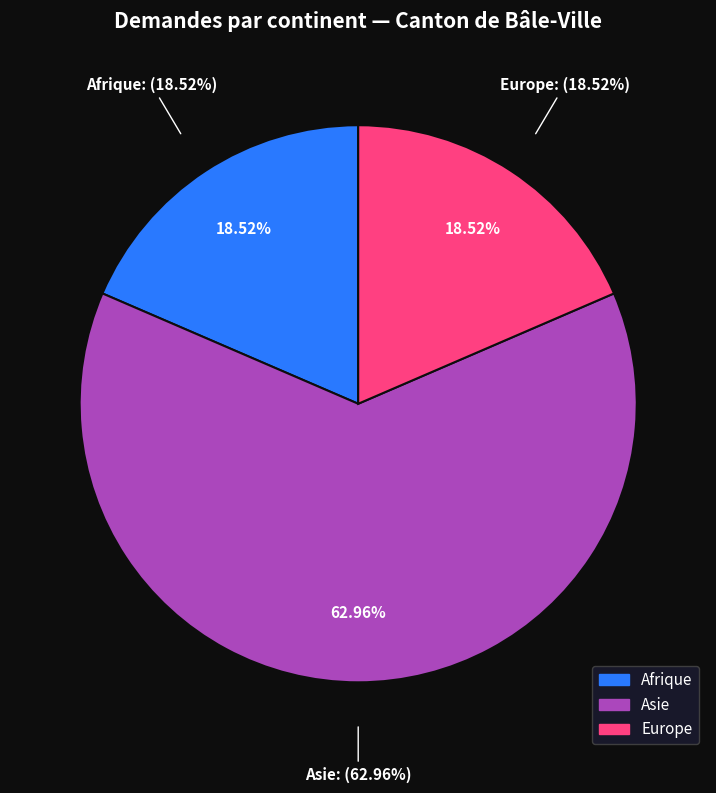

Combined, what portion of the pie is Afrique and Asie?

81.5%